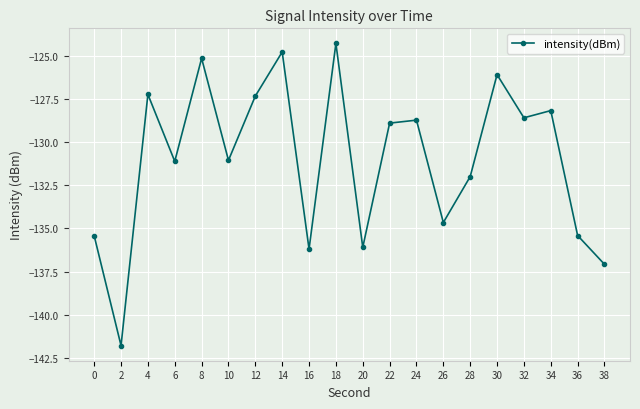

At which category does the chart reach its minimum across all series?

2